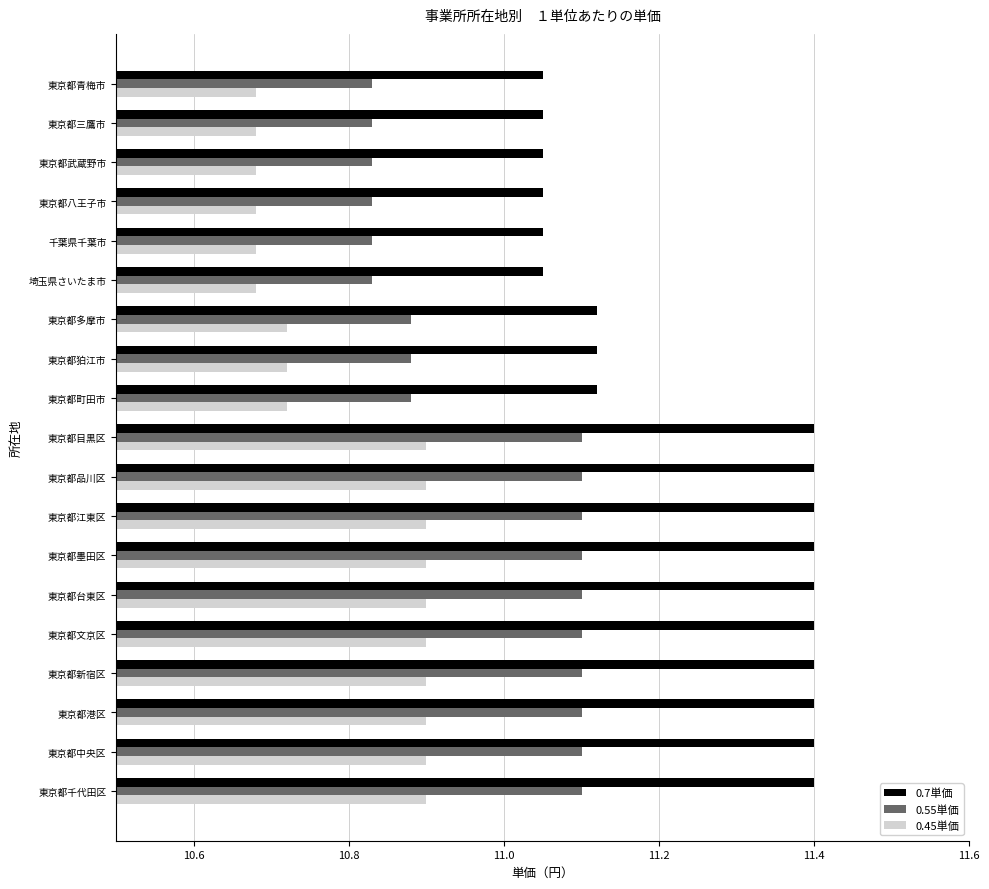

Which series has the largest range (max minus min)?

0.7単価